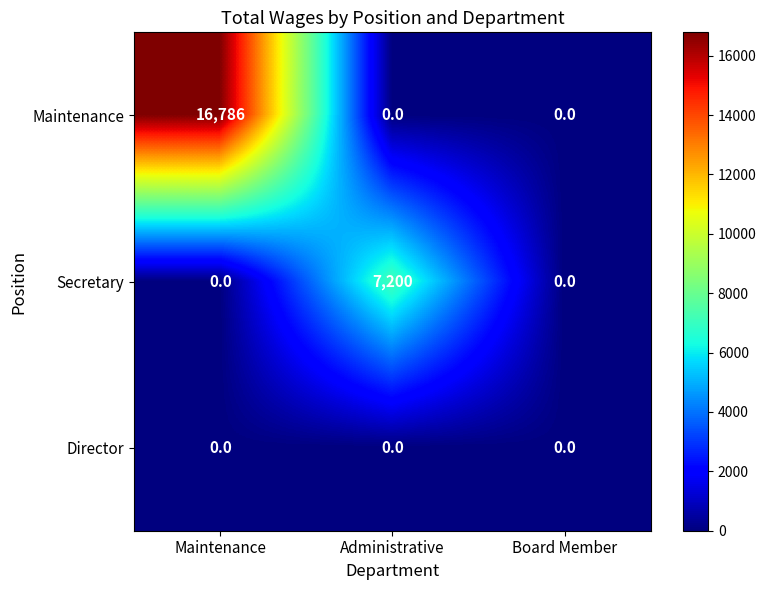

List the series in order of their peak value, highest first.

Maintenance, Secretary, Director